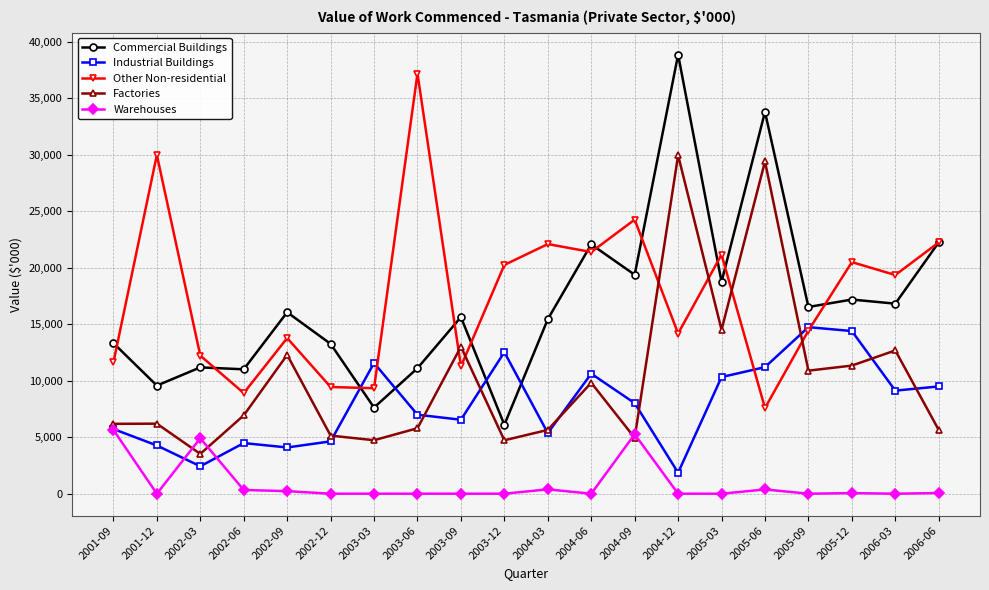

Count the number of data series in this chart.

5